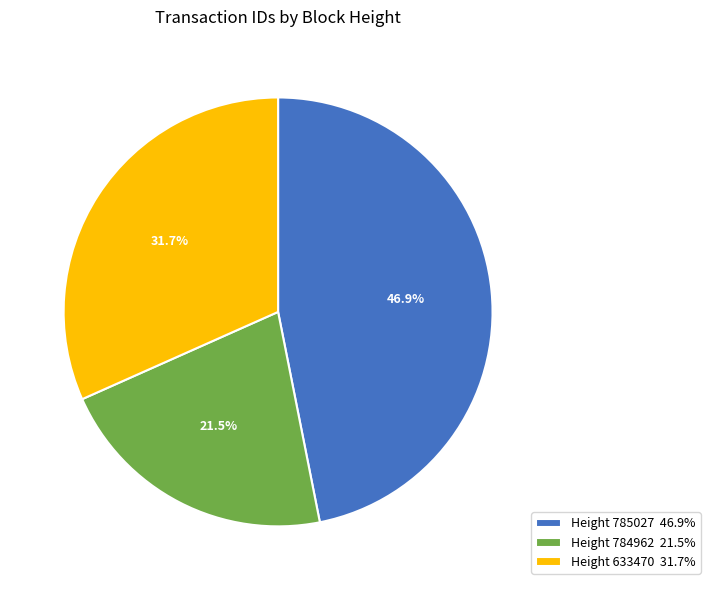

Which has a higher value, Height 633470 31.7% or Height 785027 46.9%?

Height 785027 46.9%